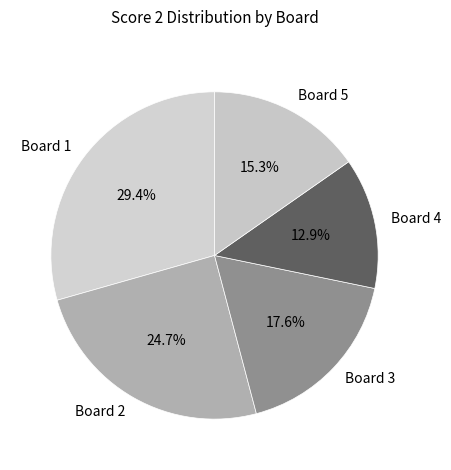

How much of the chart is everything except Board 1?

70.6%